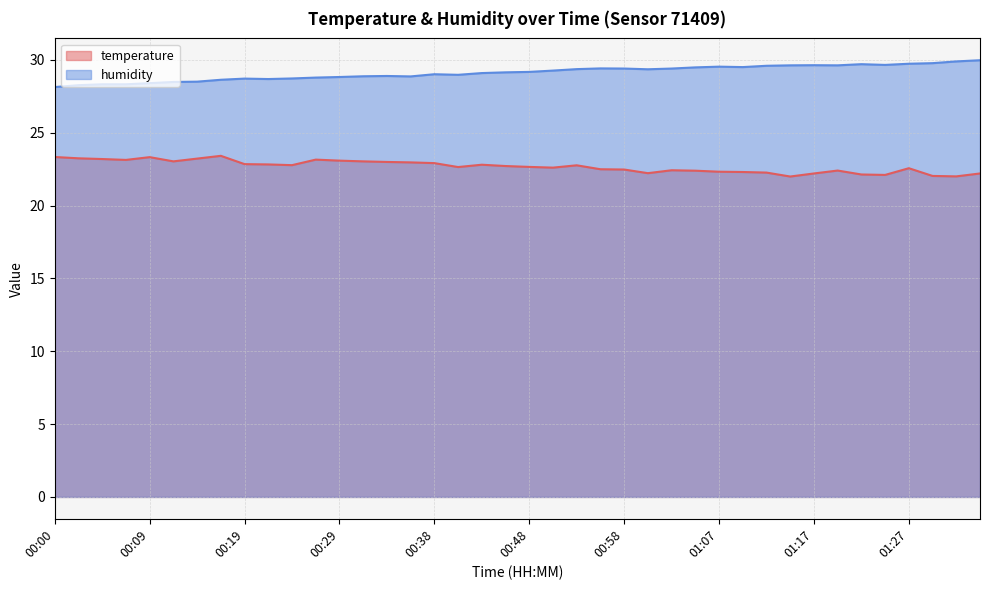

At which category is the sum across all series the highest?

01:27